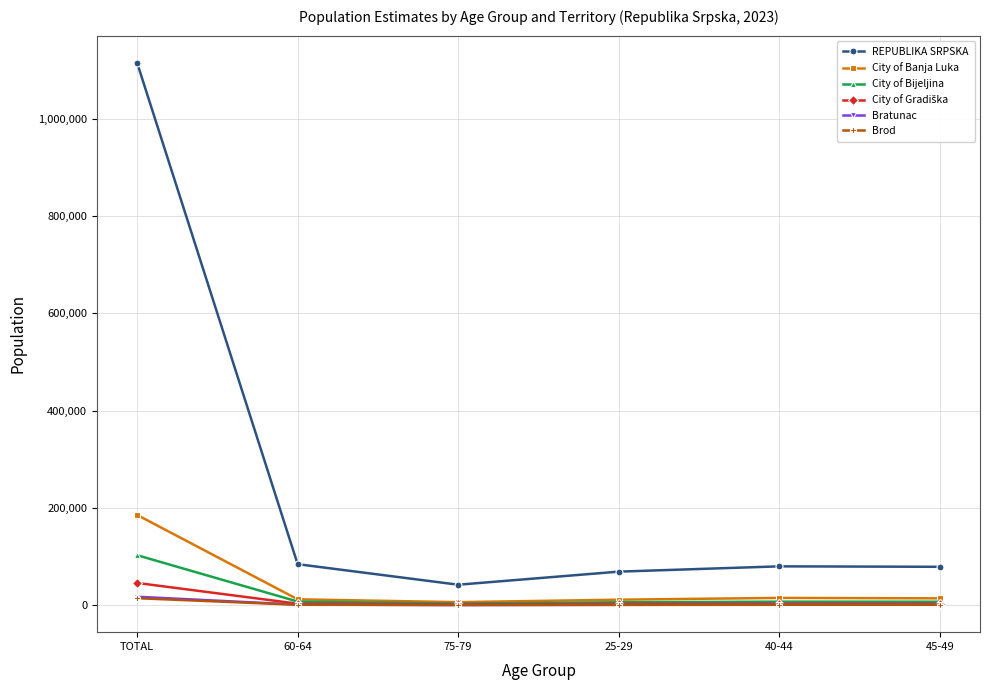

What is the difference between the maximum and second lowest values in the REPUBLIKA SRPSKA series?

1045613